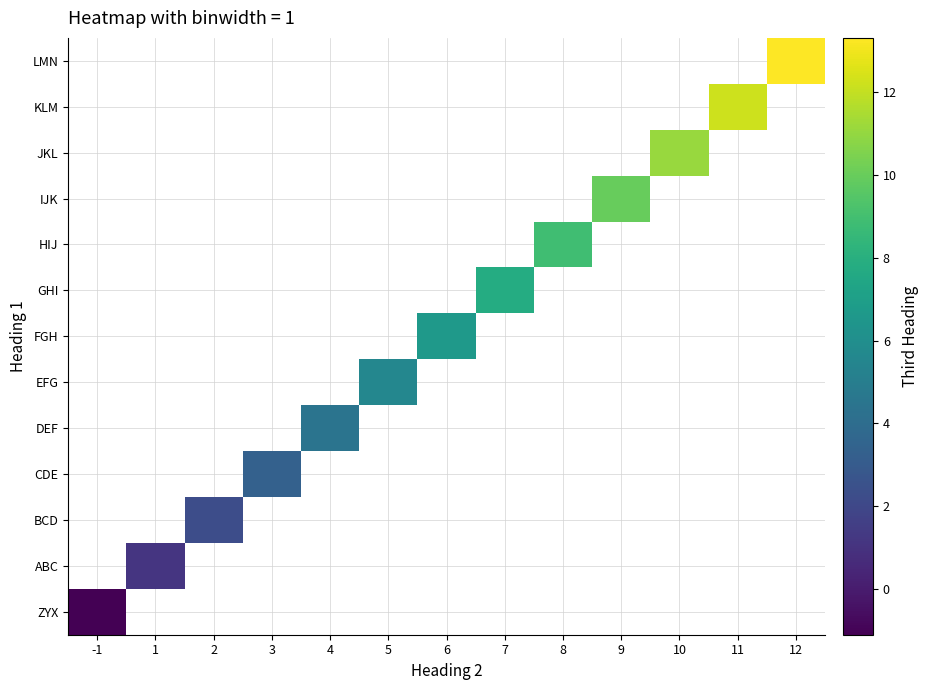

What is the minimum value shown in the chart?

-1.1